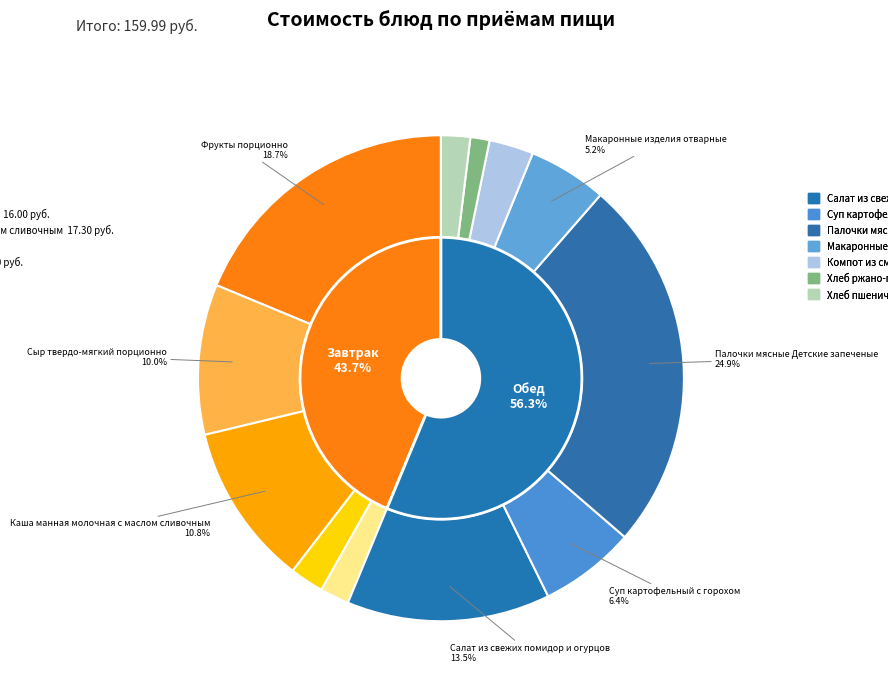

Which category has the smallest portion of the pie?

Хлеб ржано-пшеничный